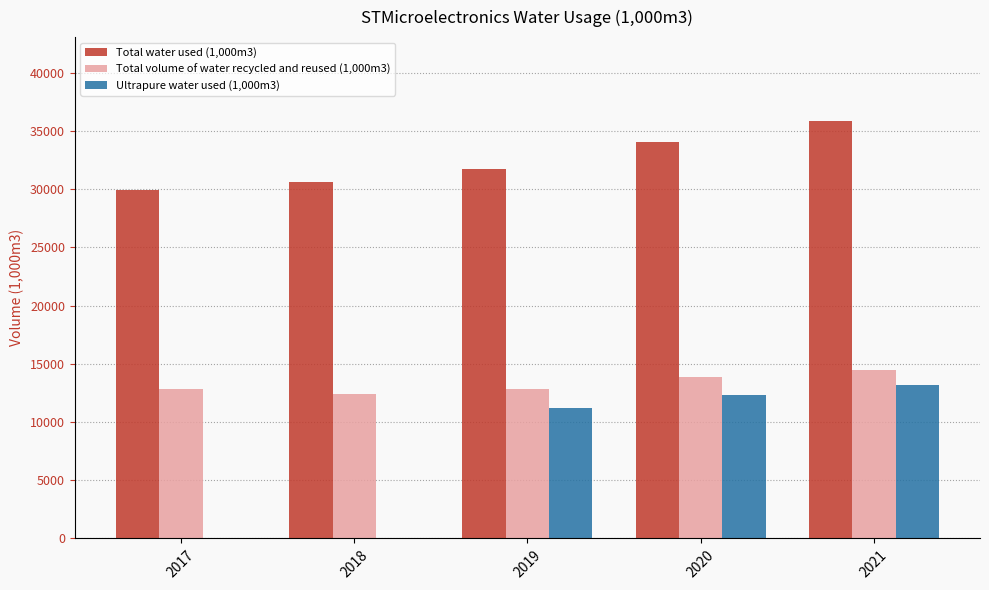

Is it true that Ultrapure water used (1,000m3) equals 13194 at 2021?

True